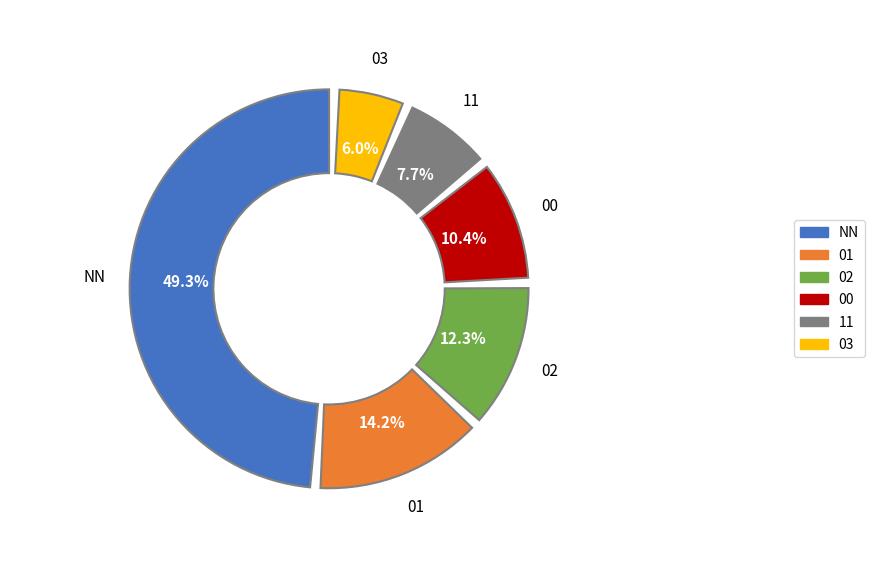

Which slice is the smallest?

03